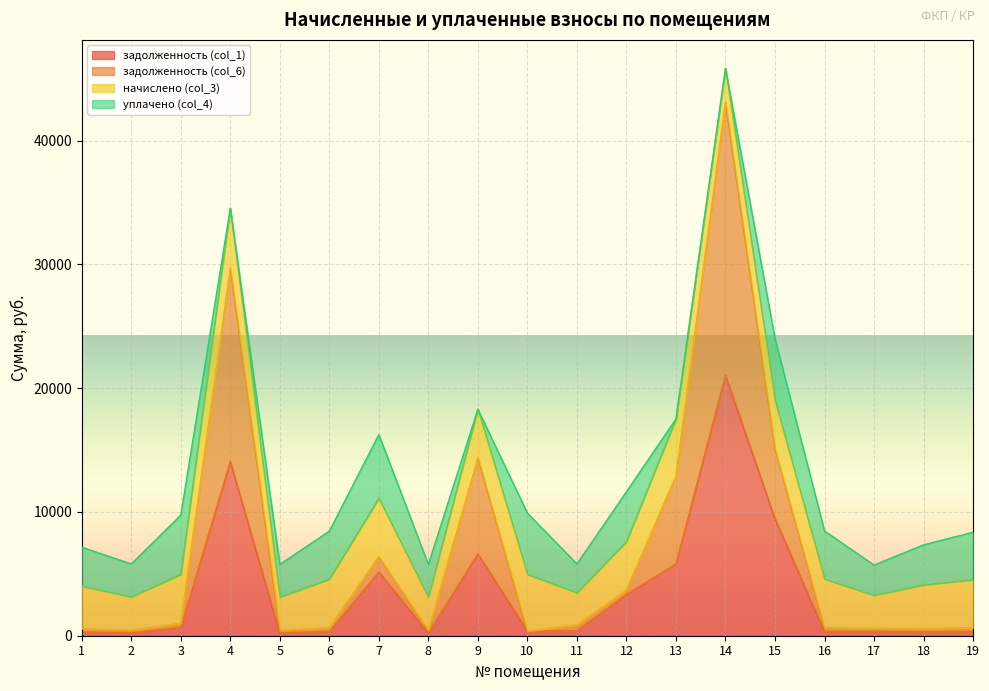

What is the sum of all задолженность (col_6) values?

132590.5